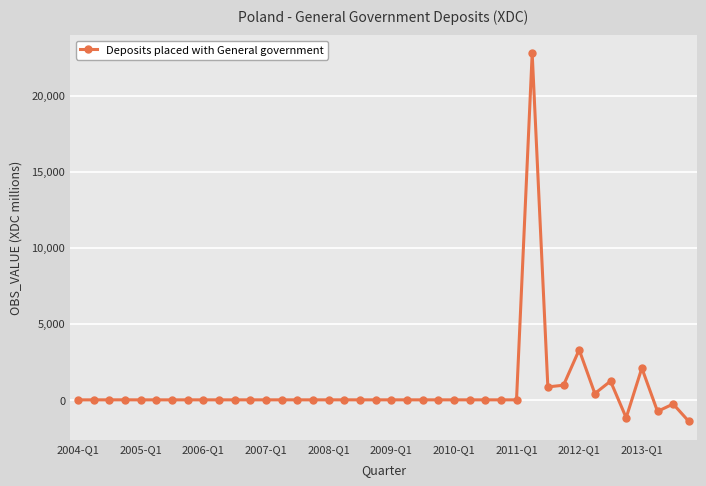

Does the chart display data point markers on the line(s)?

Yes